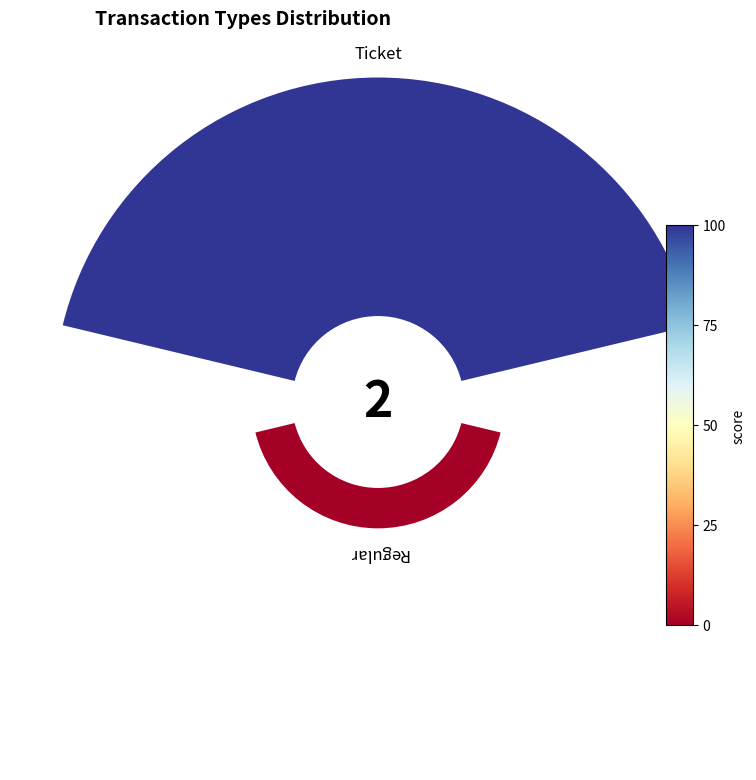

How many segments does this pie chart have?

2